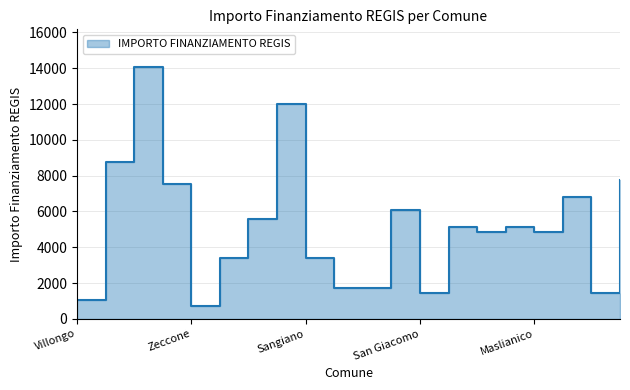

At which label does the data first exceed 5103?

Gorno